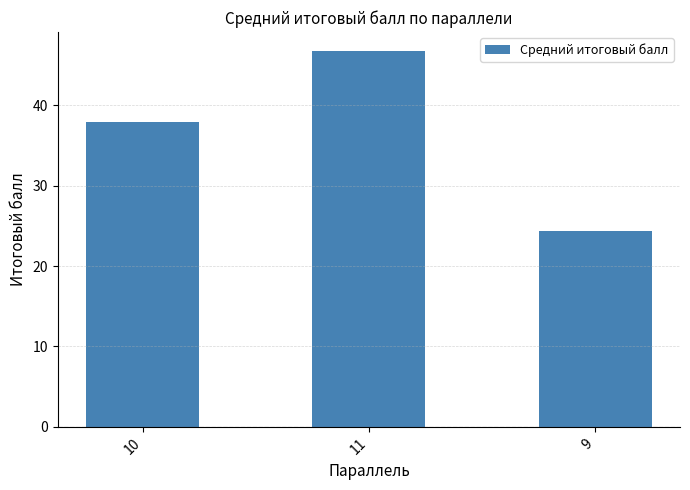

Which has a higher value, 9 or 11?

11